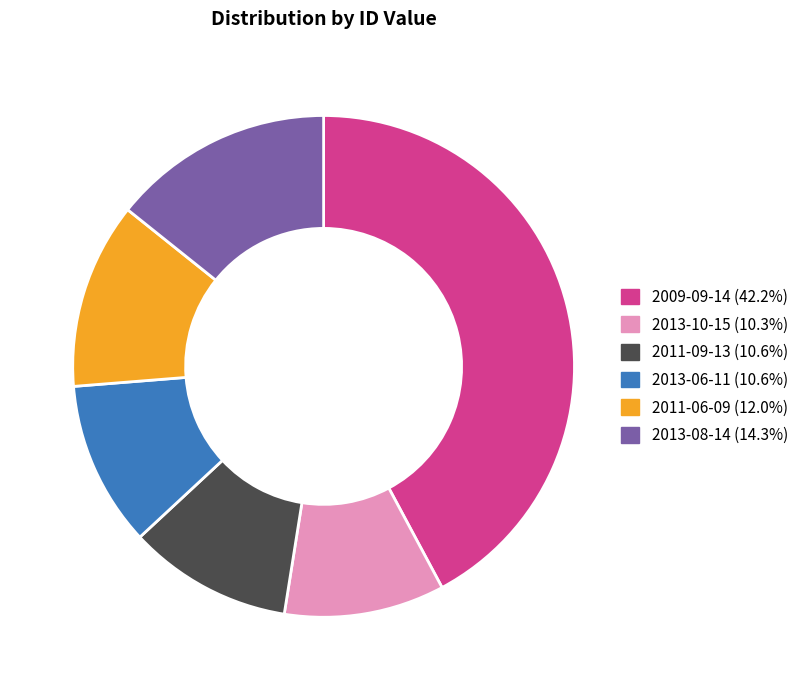

Does any single category account for the majority?

No